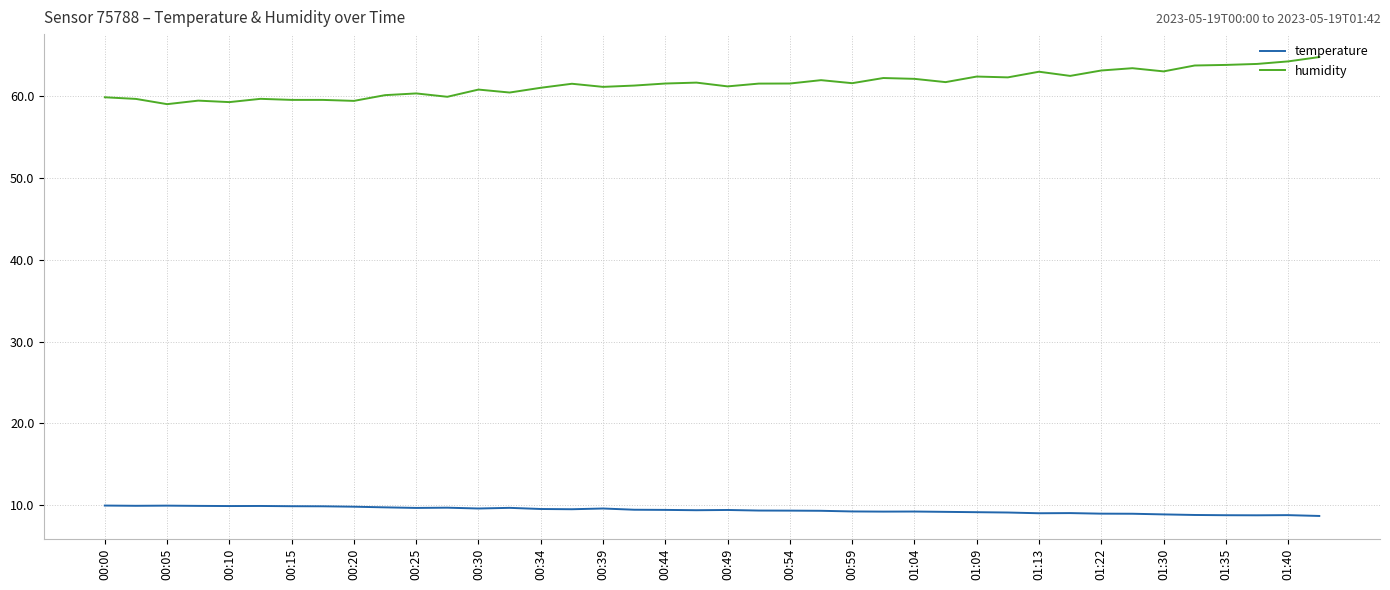

What is the maximum value shown in the chart?

64.7